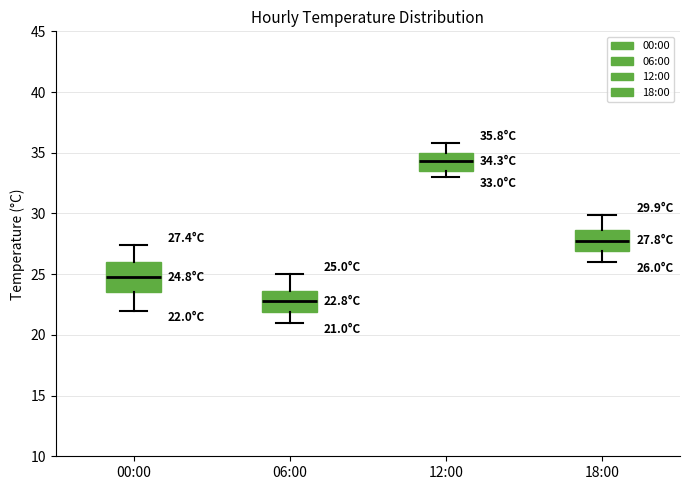

Comparing the boxes themselves (not the whiskers), which one is the tallest?

00:00